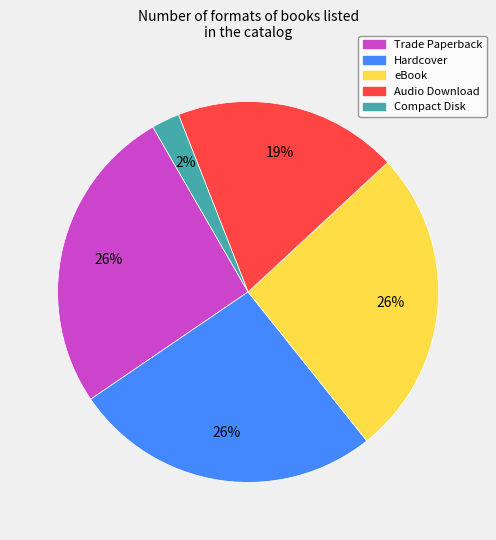

What is the smallest slice in the pie chart?

Compact Disk